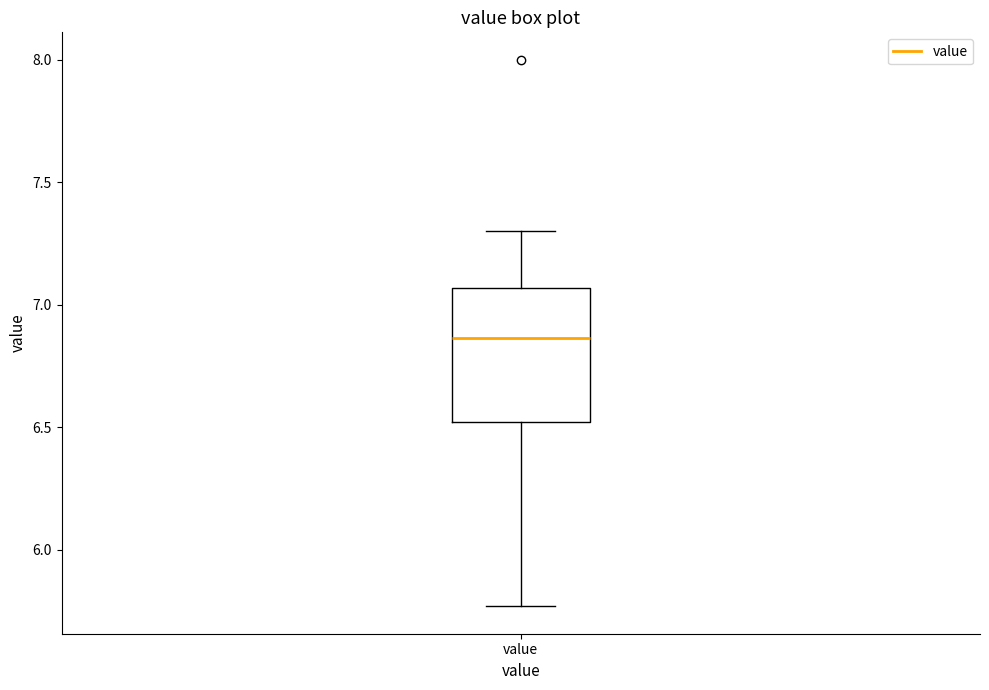

Transcribe this box plot: give where the median line is, the range the box spans, and where the two whiskers end, as read against the y-axis. The values are not printed on the chart, so give them approximately, as read against the axis.

median 6.85, box 6.50 to 7.05, whiskers 5.75 to 7.30